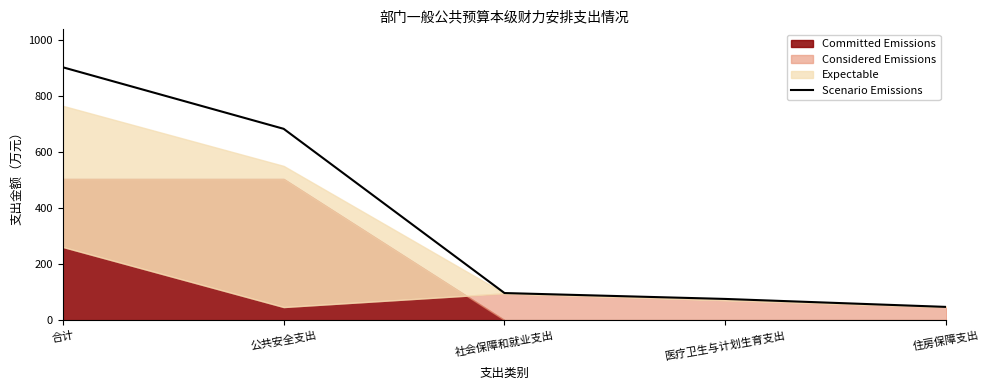

What is the sum of all values?

1806.6